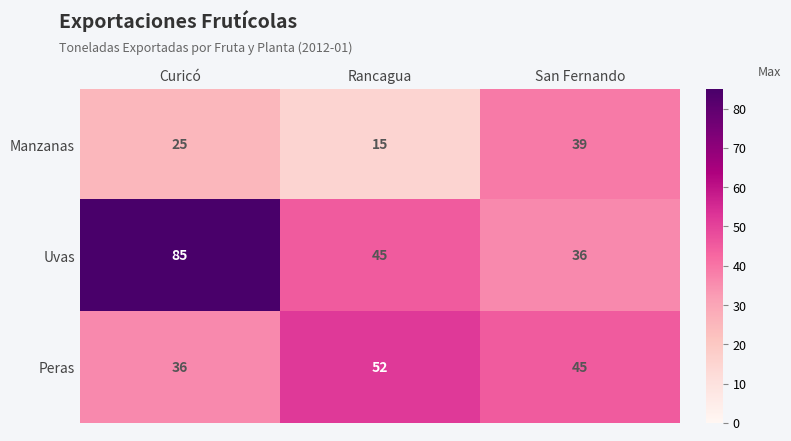

Rank the series by their average value, from highest to lowest.

Uvas, Peras, Manzanas